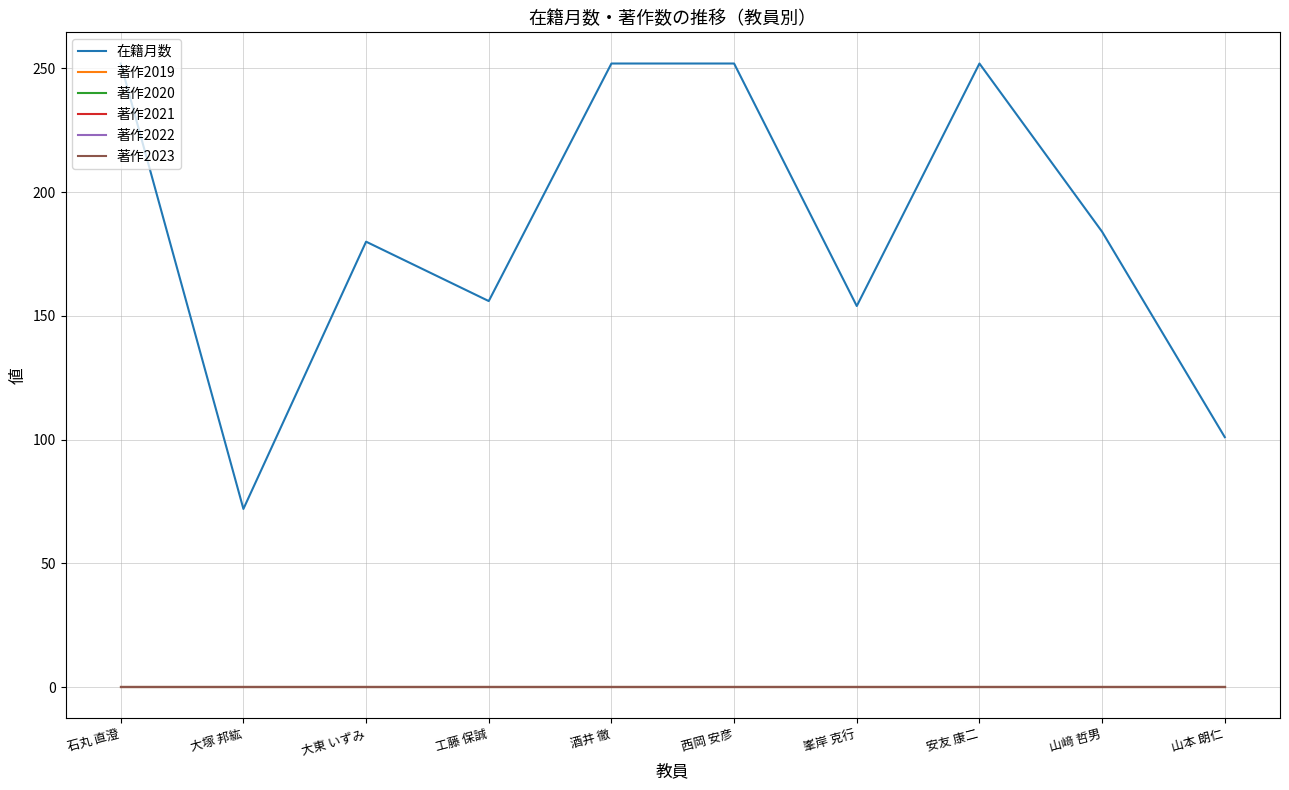

True or false: 著作2023 and 著作2022 intersect in this chart.

False